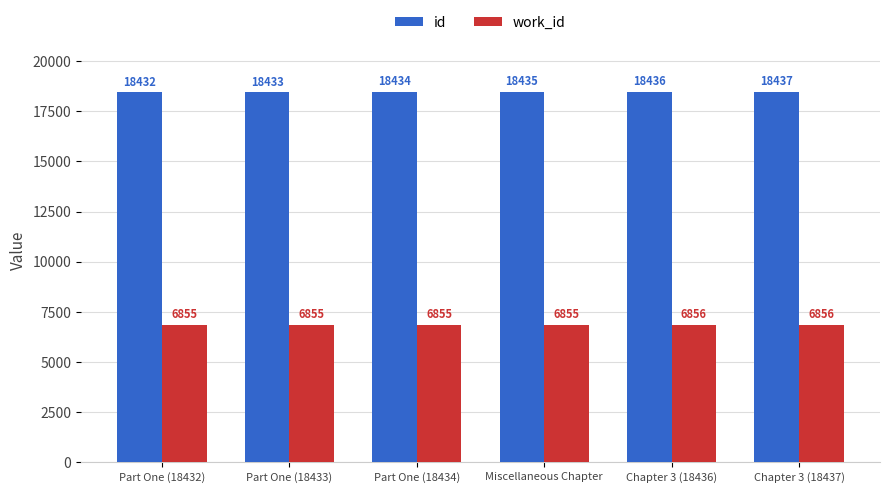

Does the chart contain stacked bars?

No